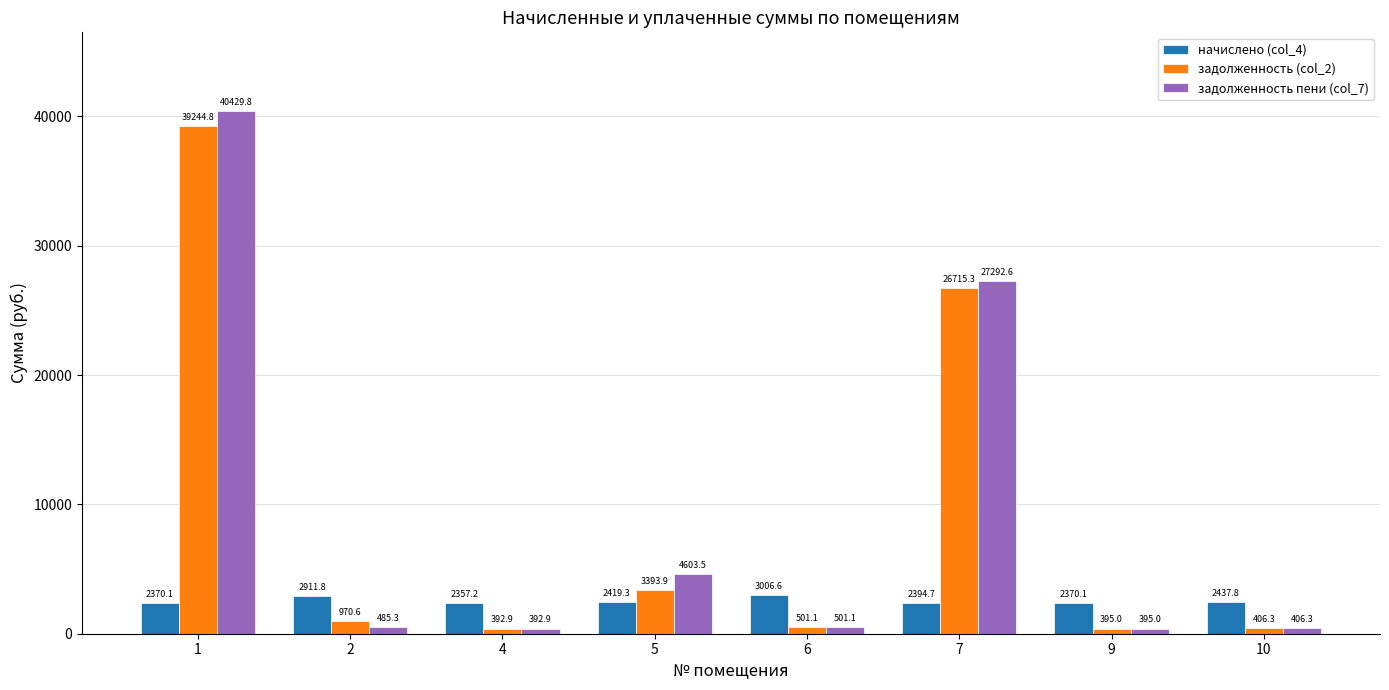

How many data points in задолженность пени (col_7) are above 501?

4